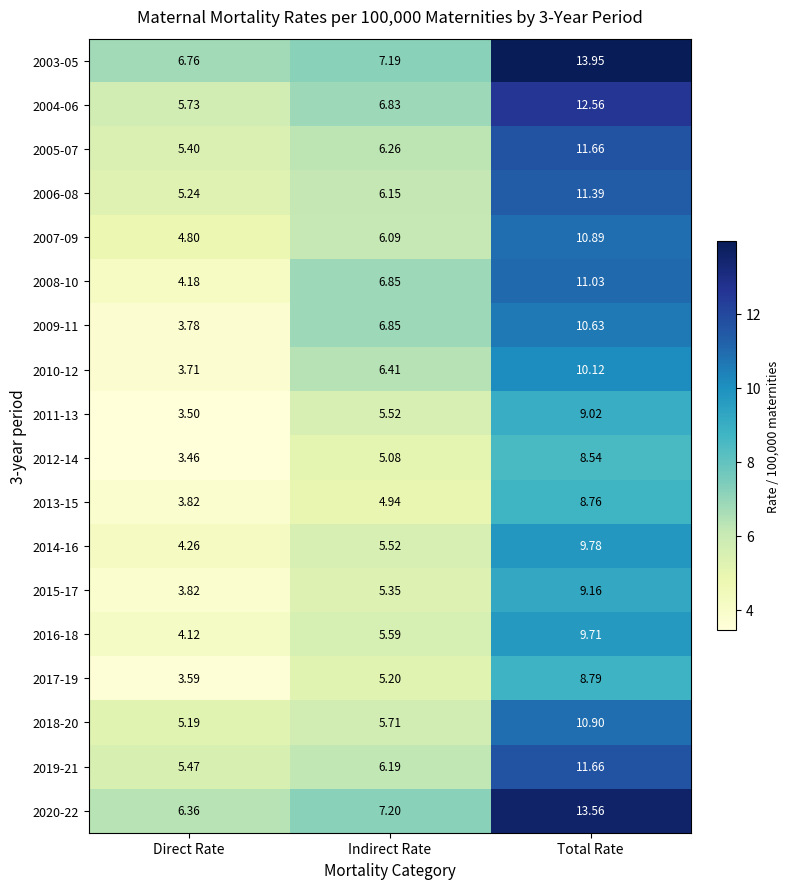

How many data points does each series have?

3